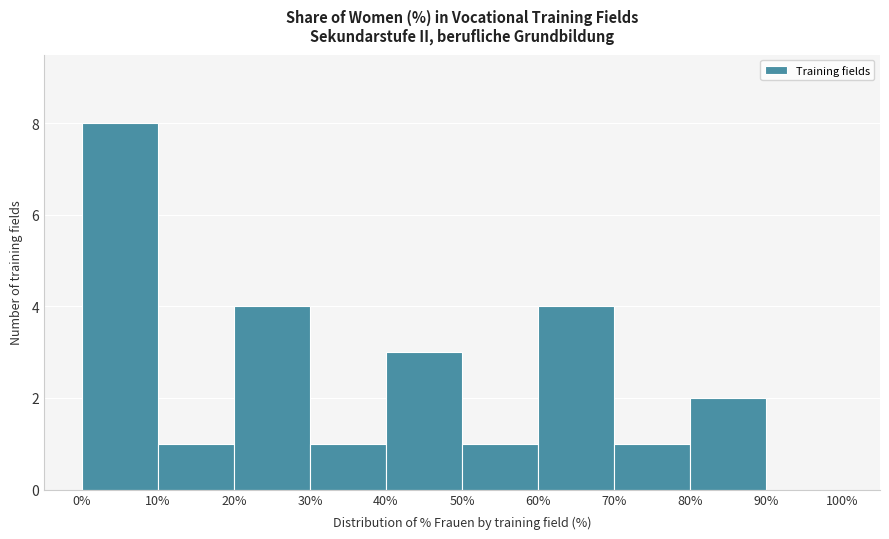

Reading left to right, transcribe this chart: for each bar, give the range it covers on the x-axis and its height. The values are not printed on the chart, so give them approximately, as read against the axis.

0% to 10%: 8
10% to 20%: 1
20% to 30%: 4
30% to 40%: 1
40% to 50%: 3
50% to 60%: 1
60% to 70%: 4
70% to 80%: 1
80% to 90%: 2
90% to 100%: 0